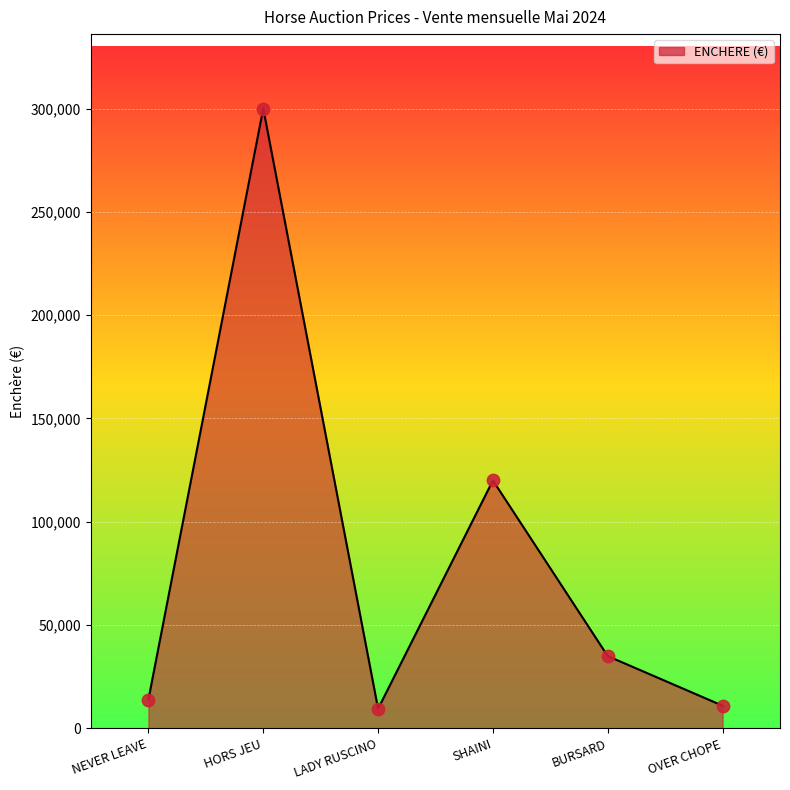

Approximately how many times larger is the value at HORS JEU compared to LADY RUSCINO?

31.6